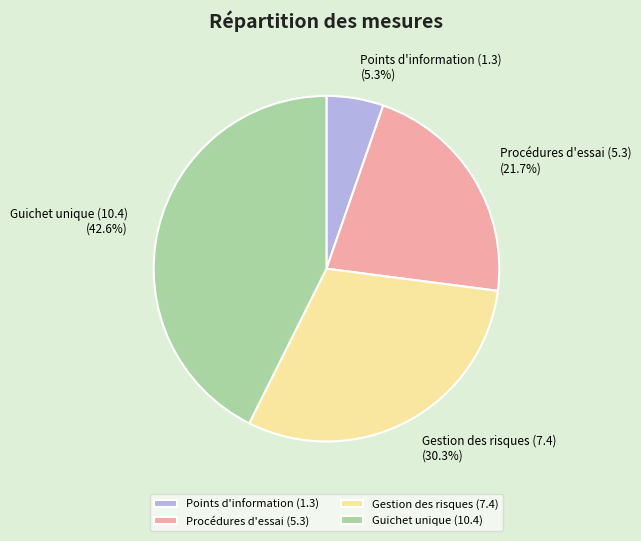

Rank the categories by value from highest to lowest.

Guichet unique (10.4), Gestion des risques (7.4), Procédures d'essai (5.3), Points d'information (1.3)